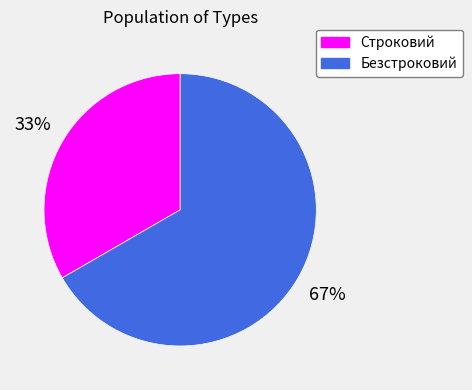

How many segments does this pie chart have?

2